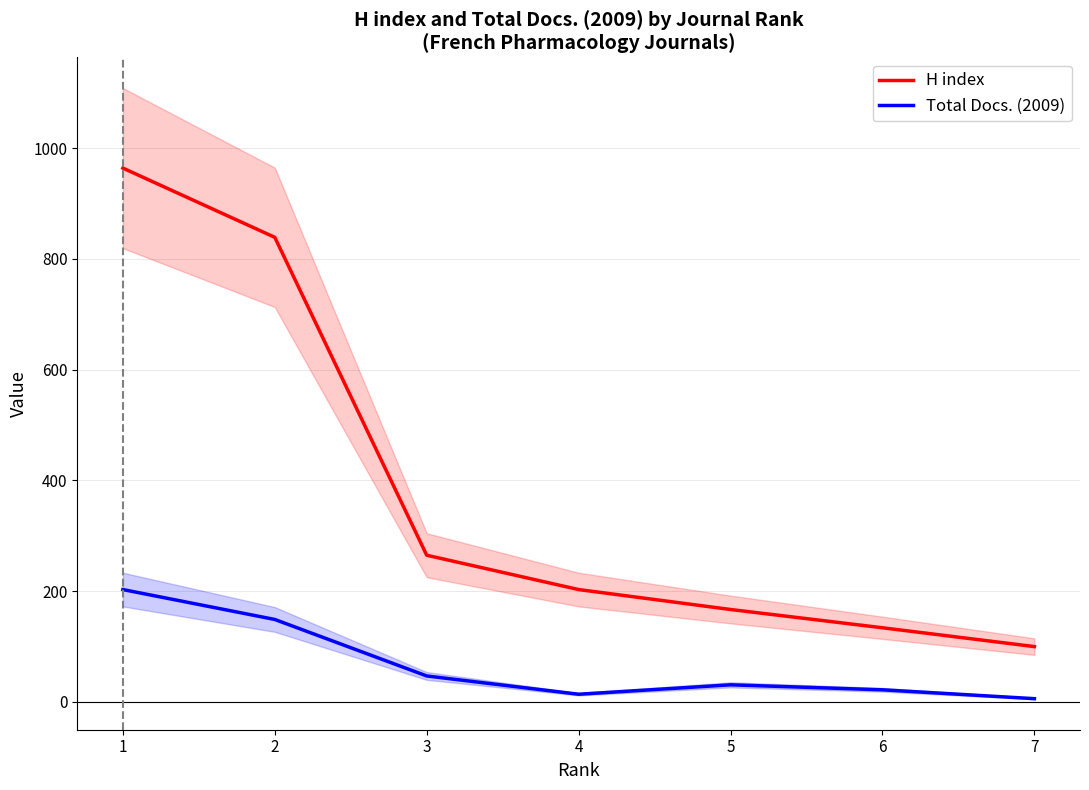

What are all the series names shown in the legend?

H index, Total Docs. (2009)